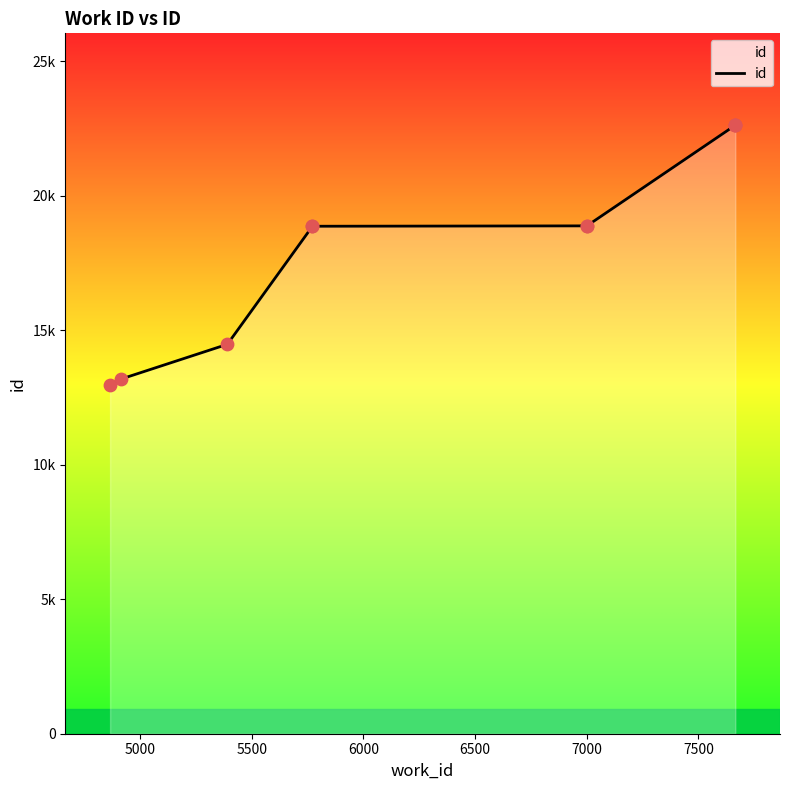

Between 7500 and 5000, which is larger?

7500